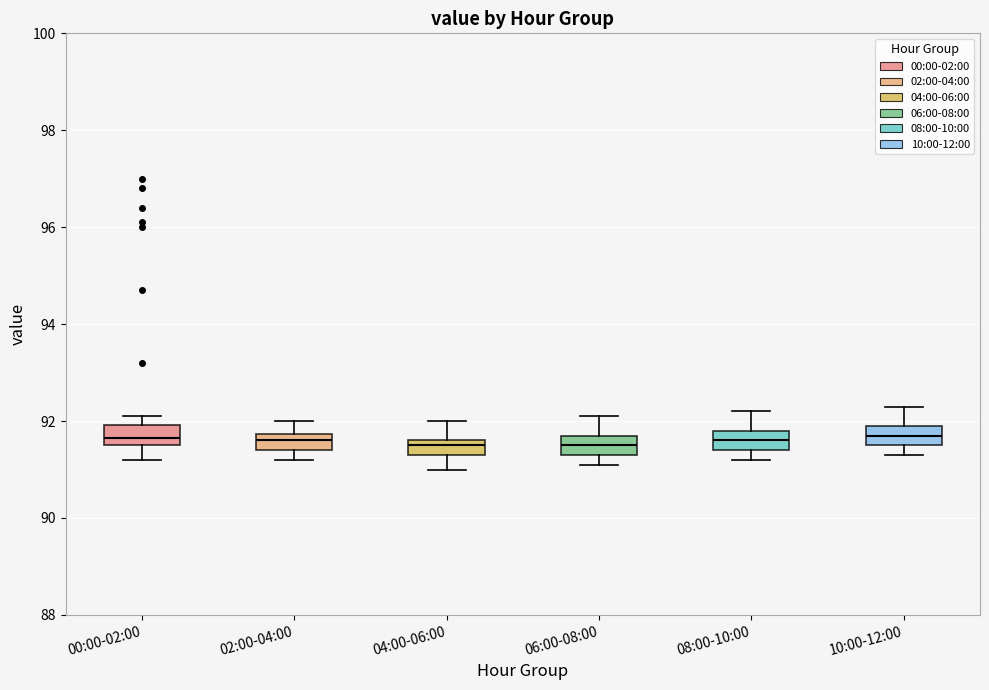

Where is the lower edge of the box for 04:00-06:00 on the y-axis? The values are not printed on the chart, so give them approximately, as read against the axis.

91.4